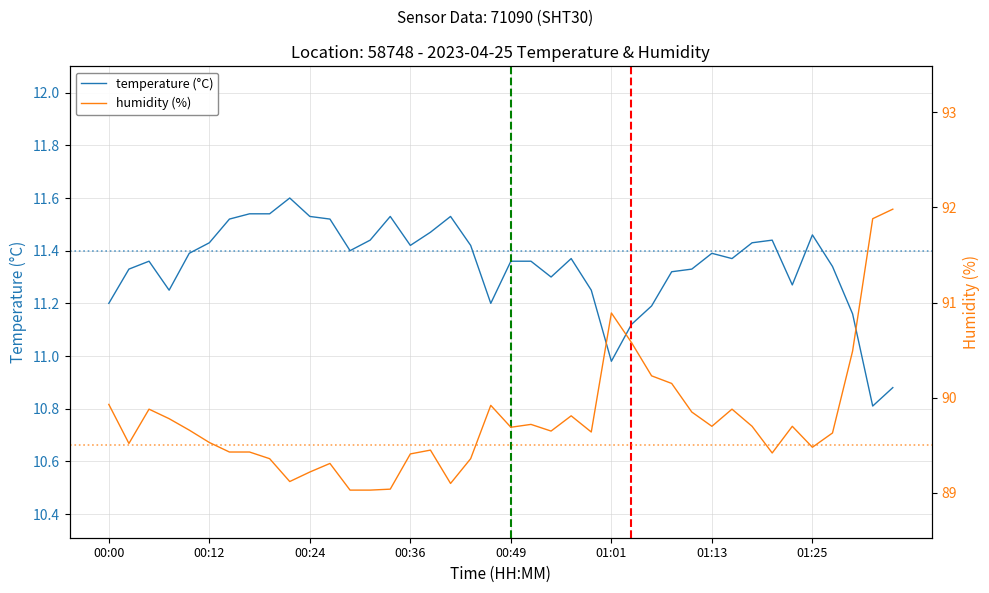

At which label does temperature first exceed 11?

00:00